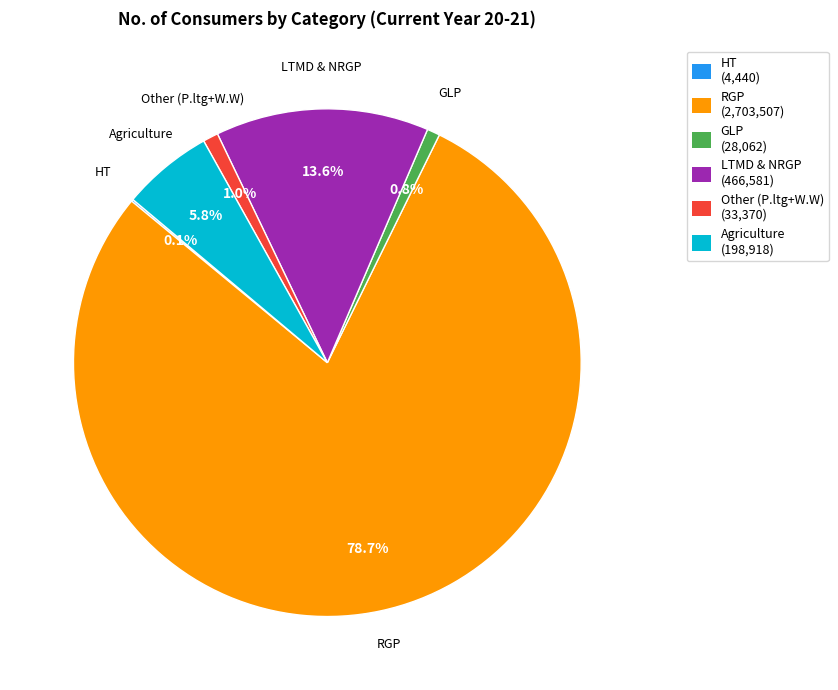

To the nearest percent, what is the combined percentage of Agriculture and LTMD & NRGP?

19%